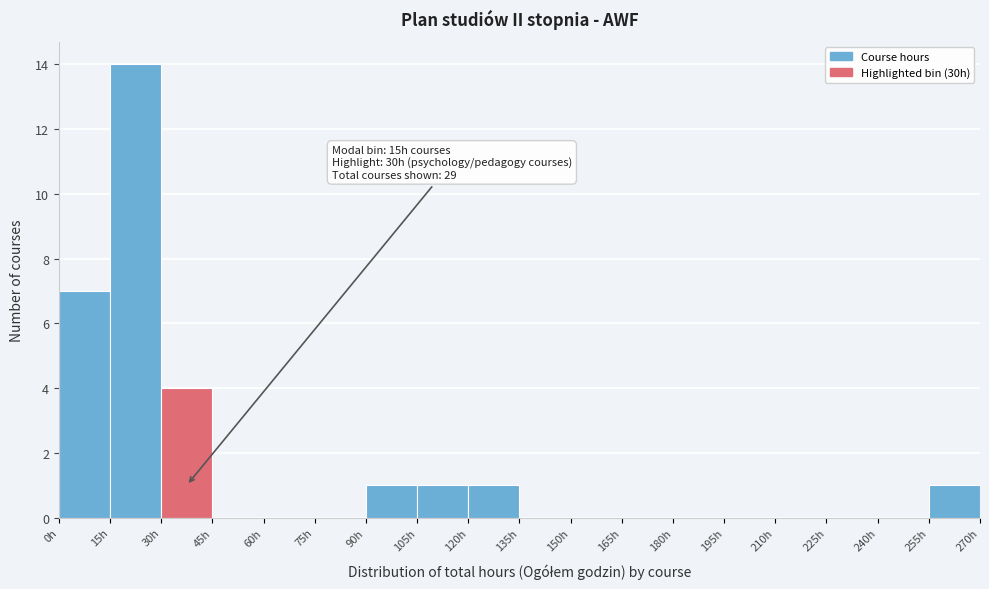

Which range on the x-axis has the tallest bar?

15 to 30